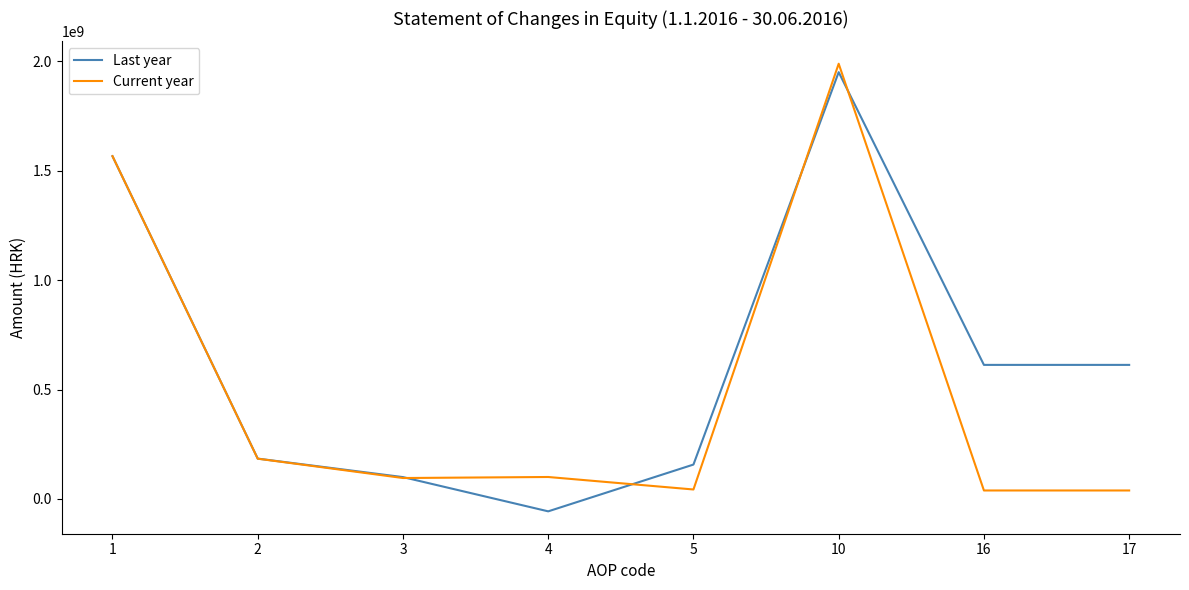

At which label does Last year reach its minimum?

4